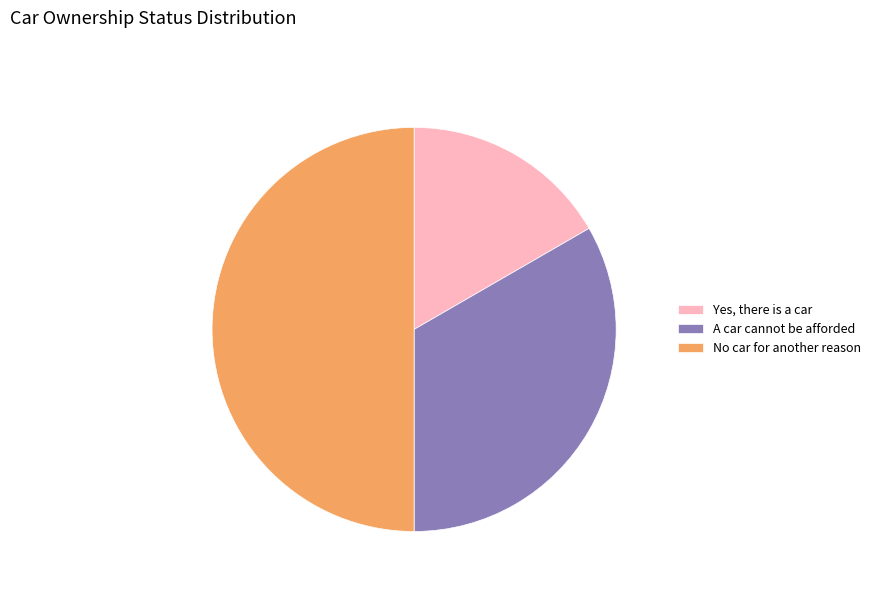

The A car cannot be afforded slice represents 33% of the pie. True or false?

True